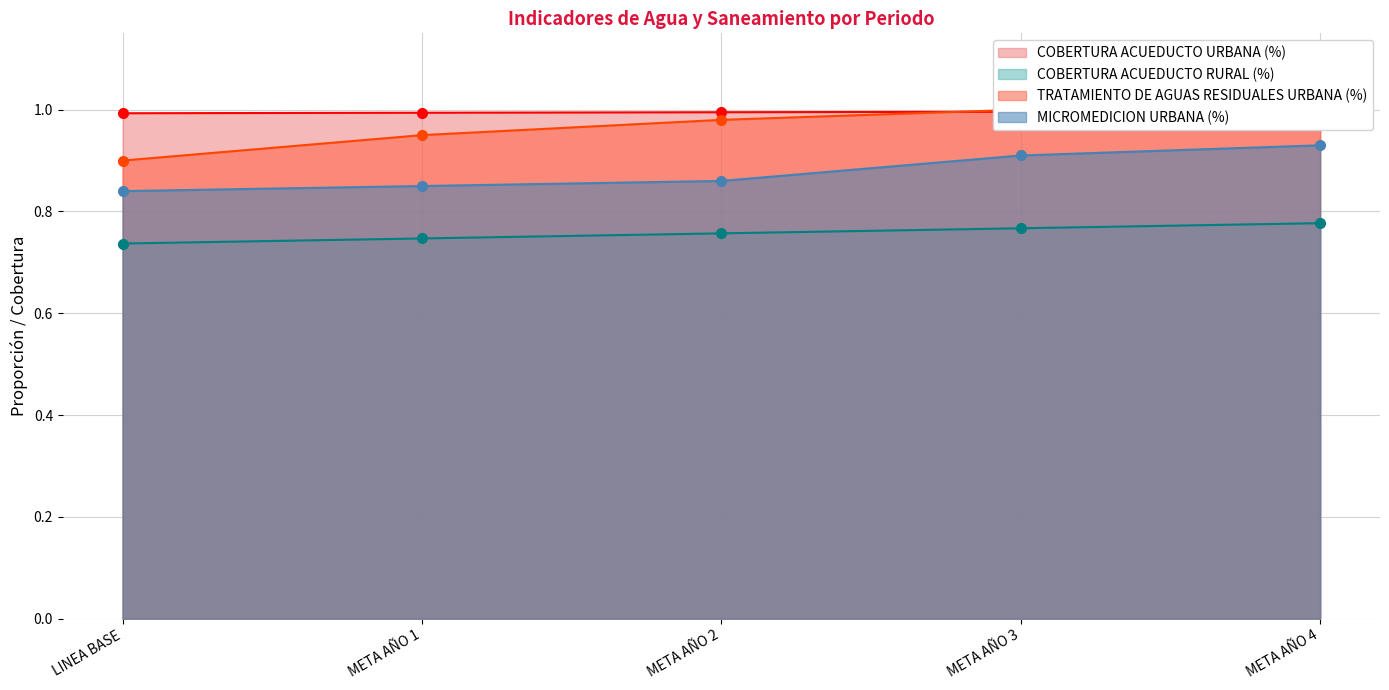

What is the minimum value shown in the chart?

0.7